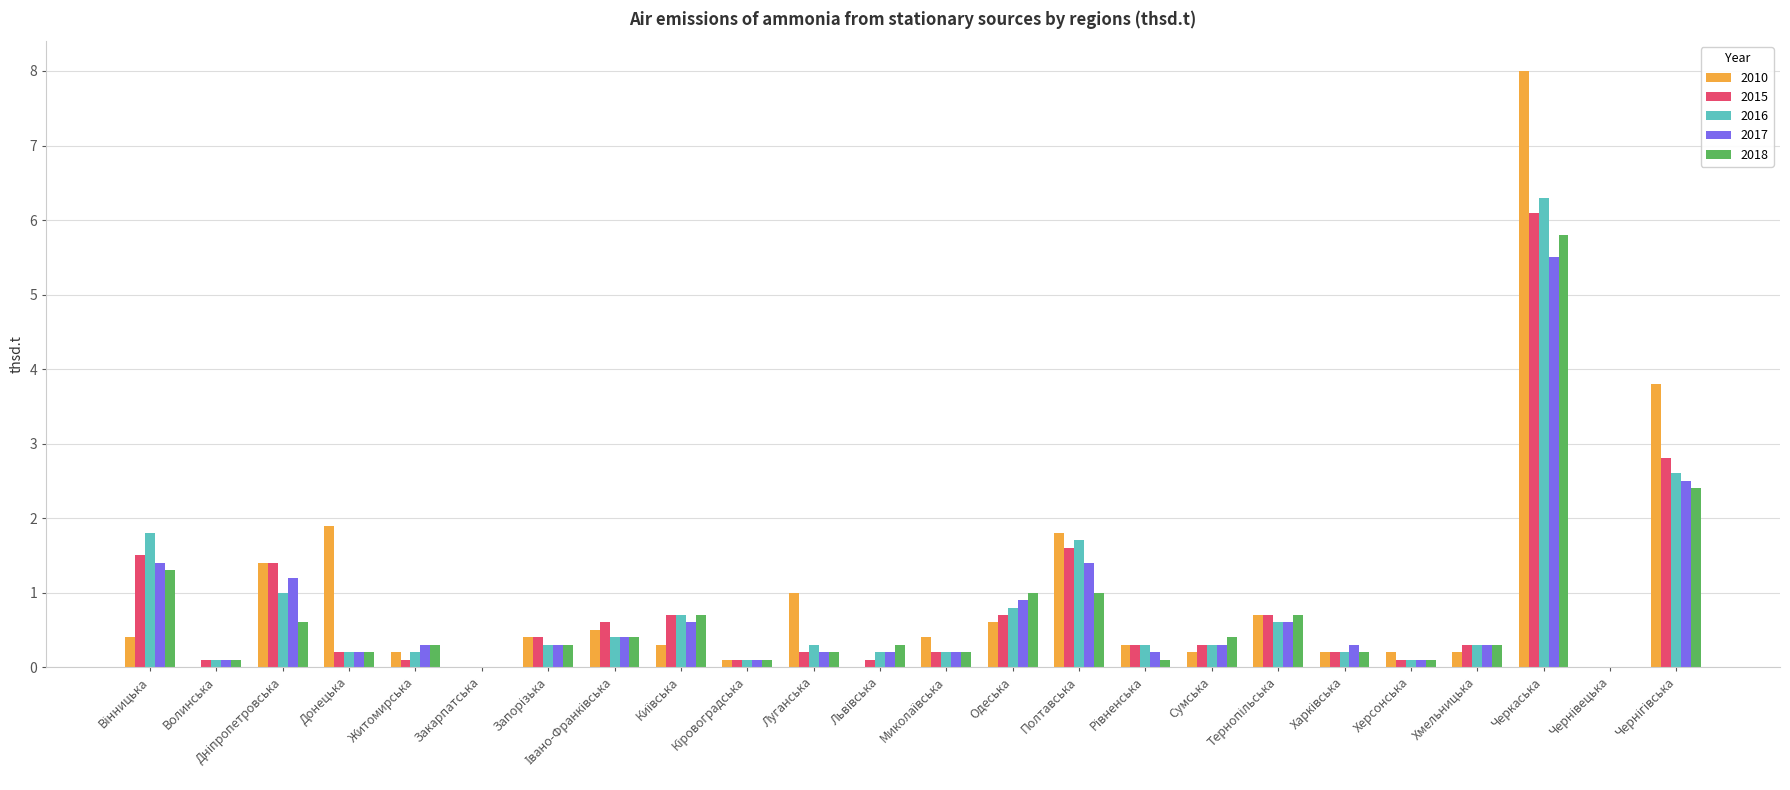

Which category has the highest value in the 2018 series?

Черкаська